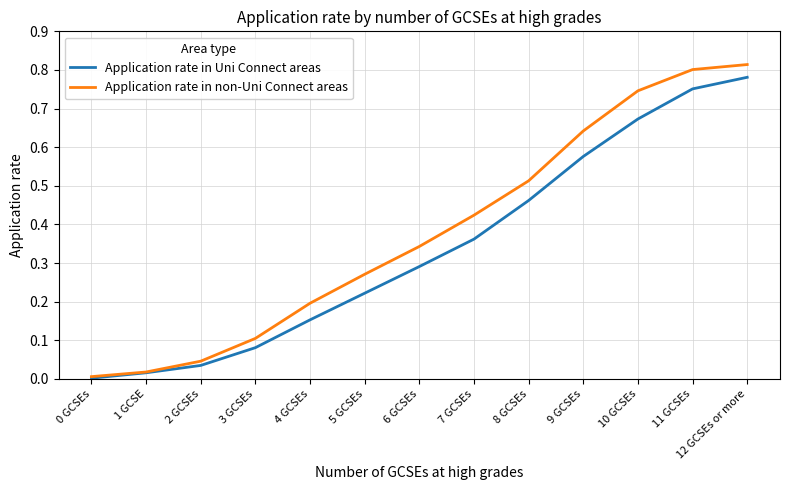

What position from the right is 7 GCSEs?

6